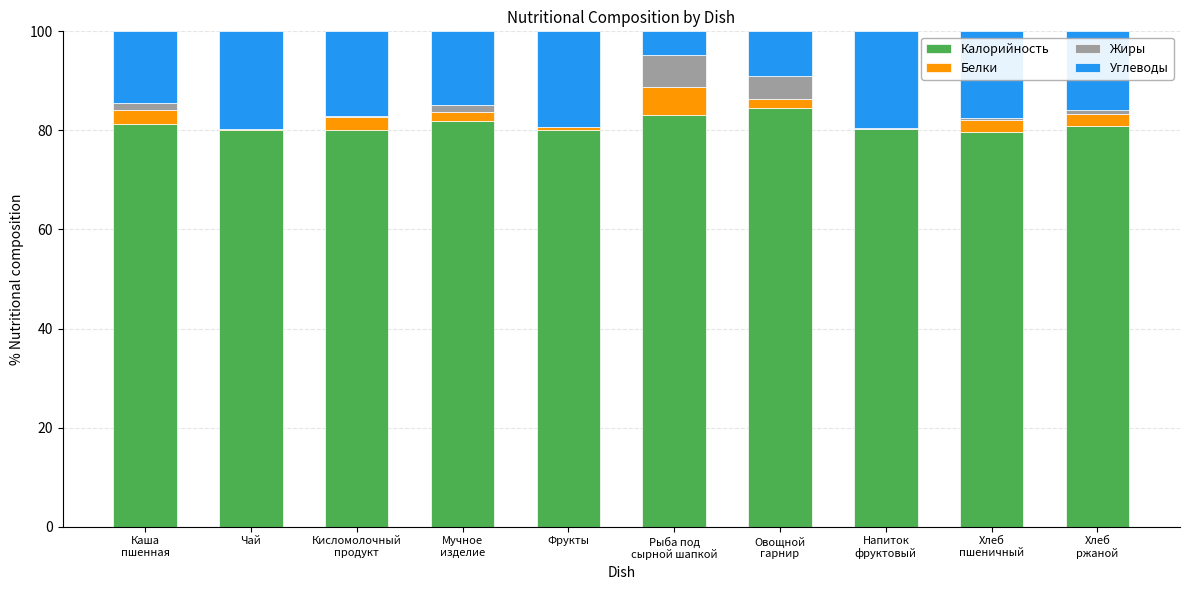

What is the maximum value for Калорийность?

84.6